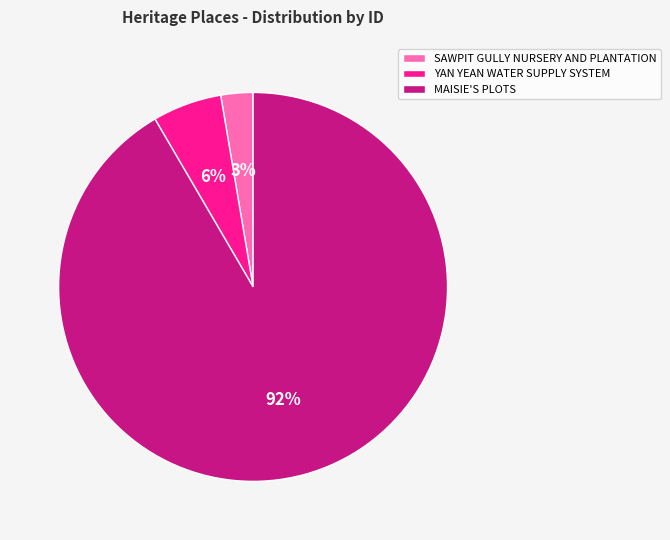

Which slice represents more than half of the pie?

MAISIE'S PLOTS